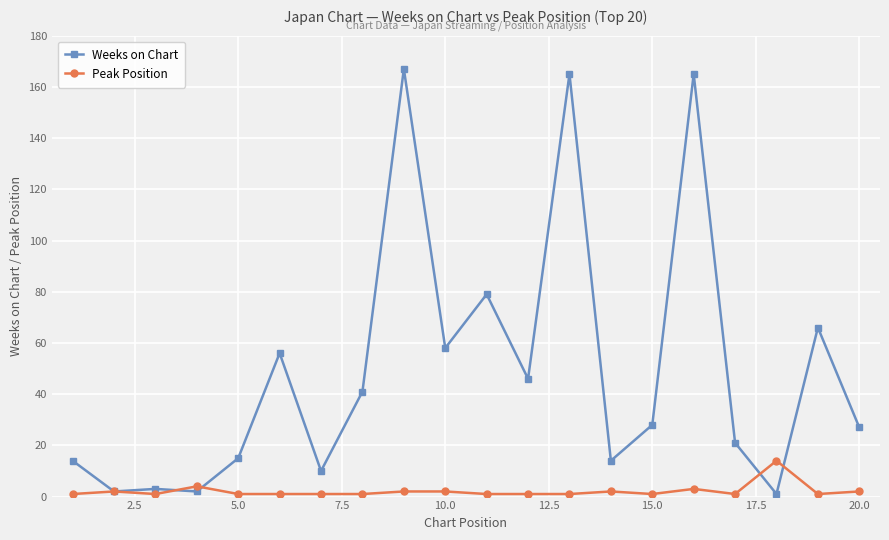

Which series has the widest spread of values?

Weeks on Chart